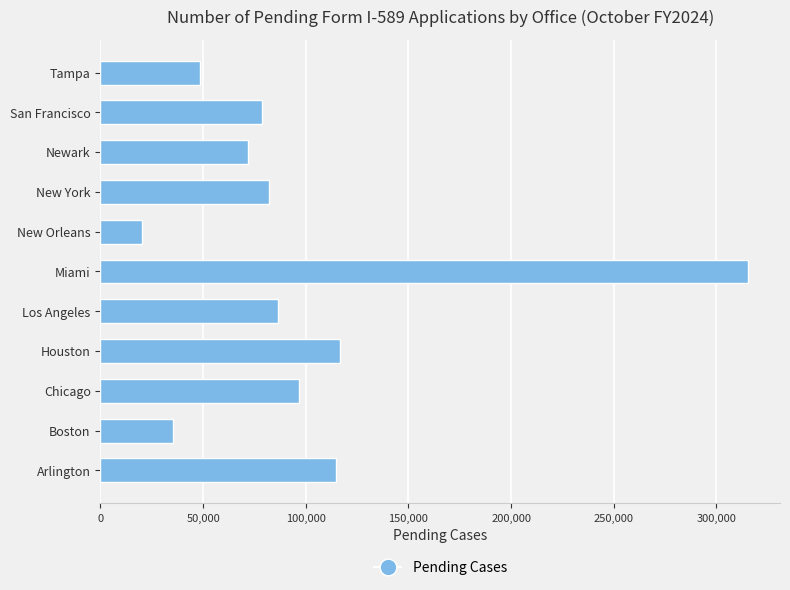

True or false: the data shows 72089 at Newark.

True